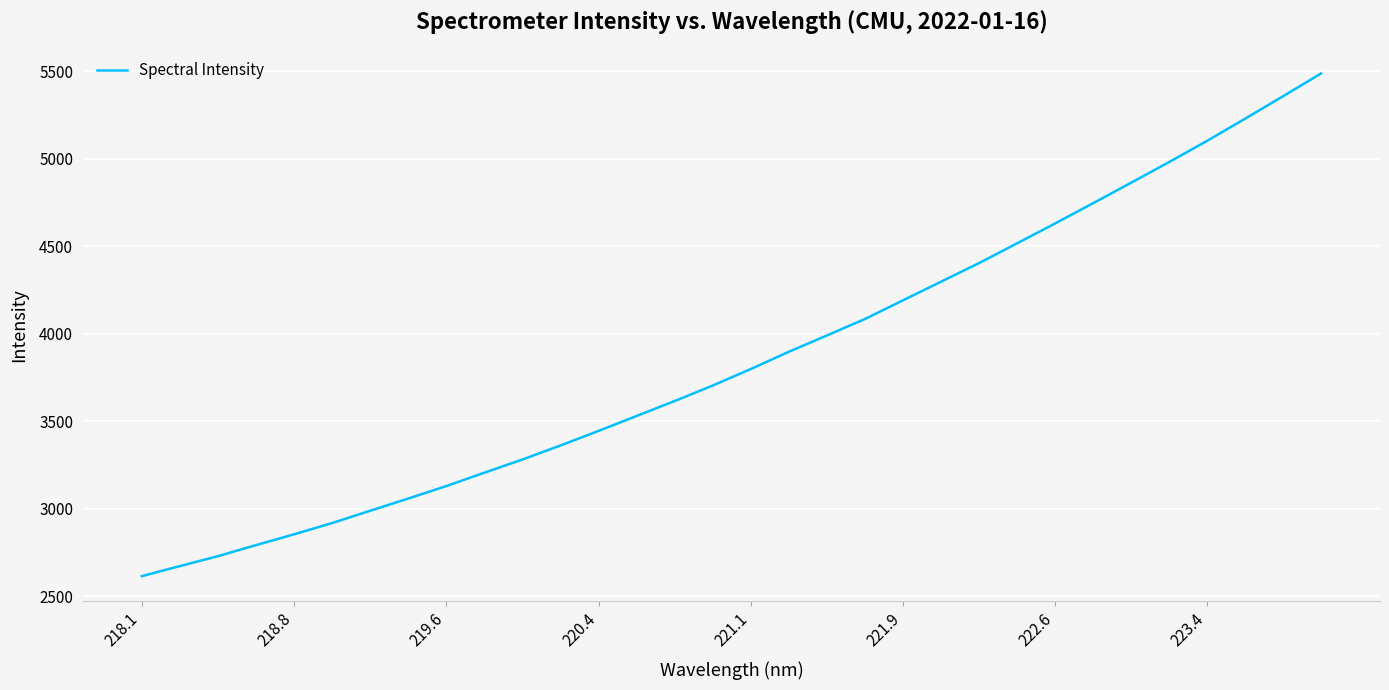

What is the smallest value displayed?

2615.9